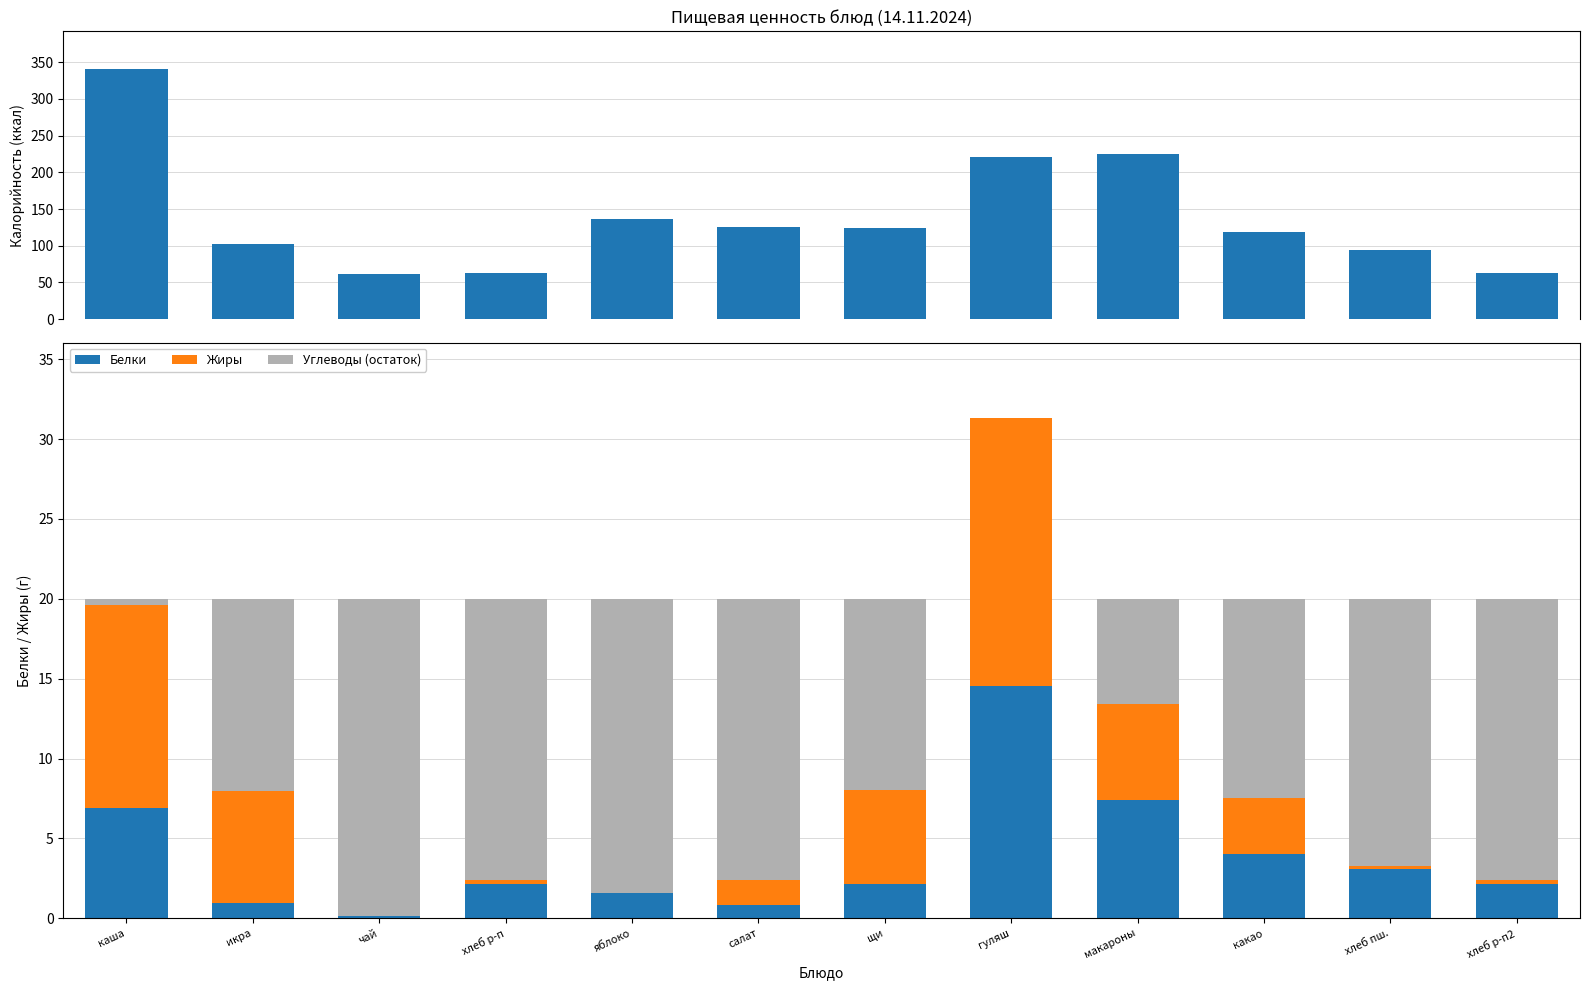

What is the difference between the maximum and second lowest values in the Калорийность series?

277.5